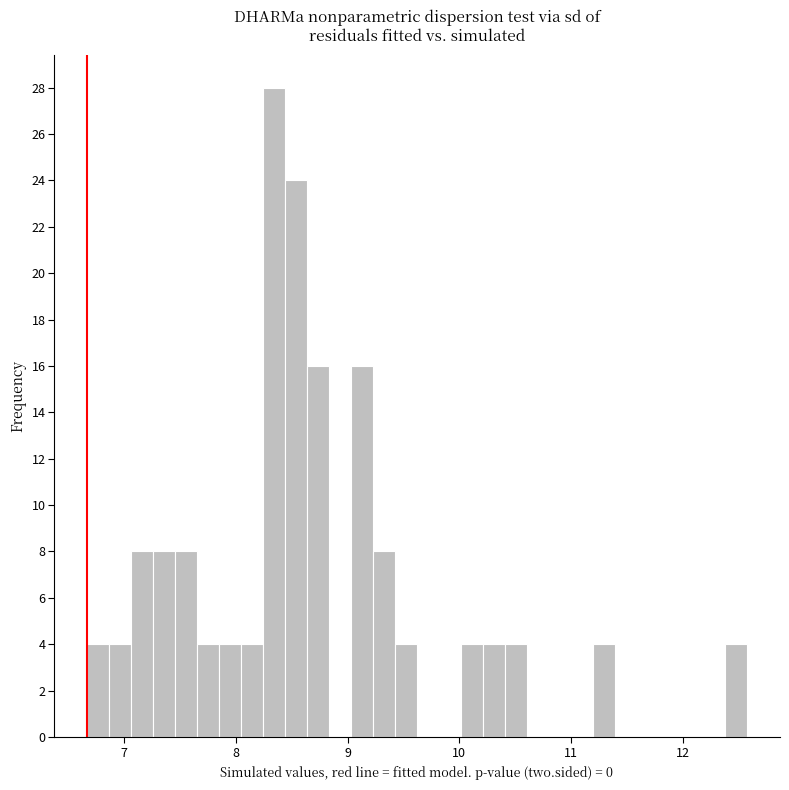

Around what value on the x-axis is the tallest bar? Give the approximate position of its centre, as read against the axis.

8.3